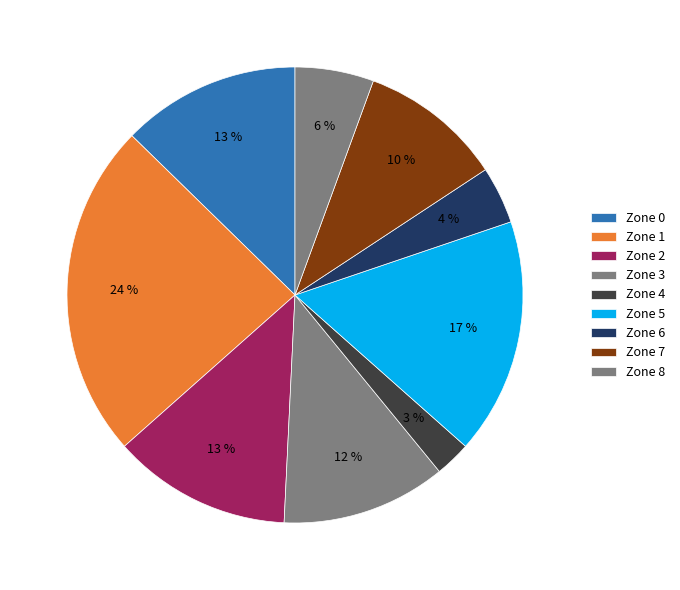

Count the number of slices in the pie.

9